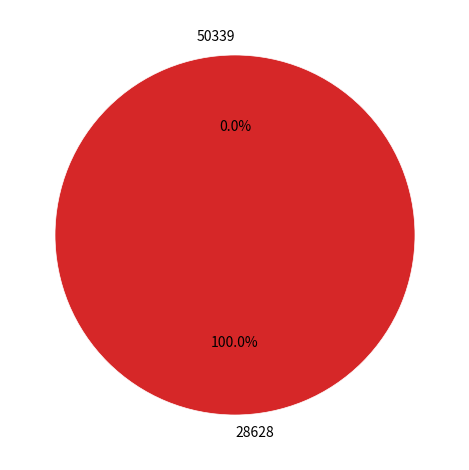

What is the largest slice in the pie chart?

28628